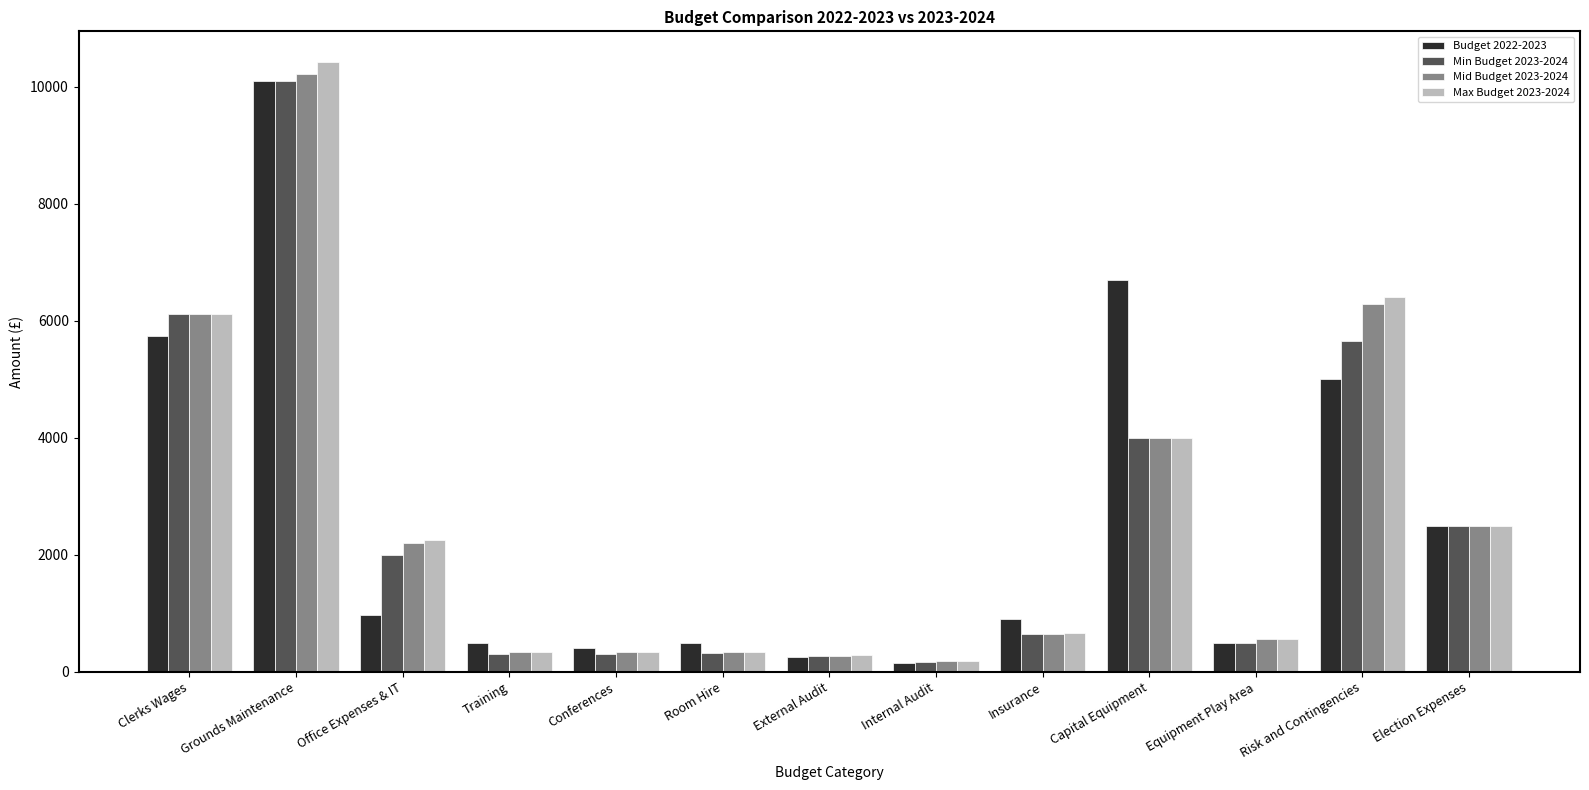

What are all the series names shown in the legend?

Budget 2022-2023, Min Budget 2023-2024, Mid Budget 2023-2024, Max Budget 2023-2024